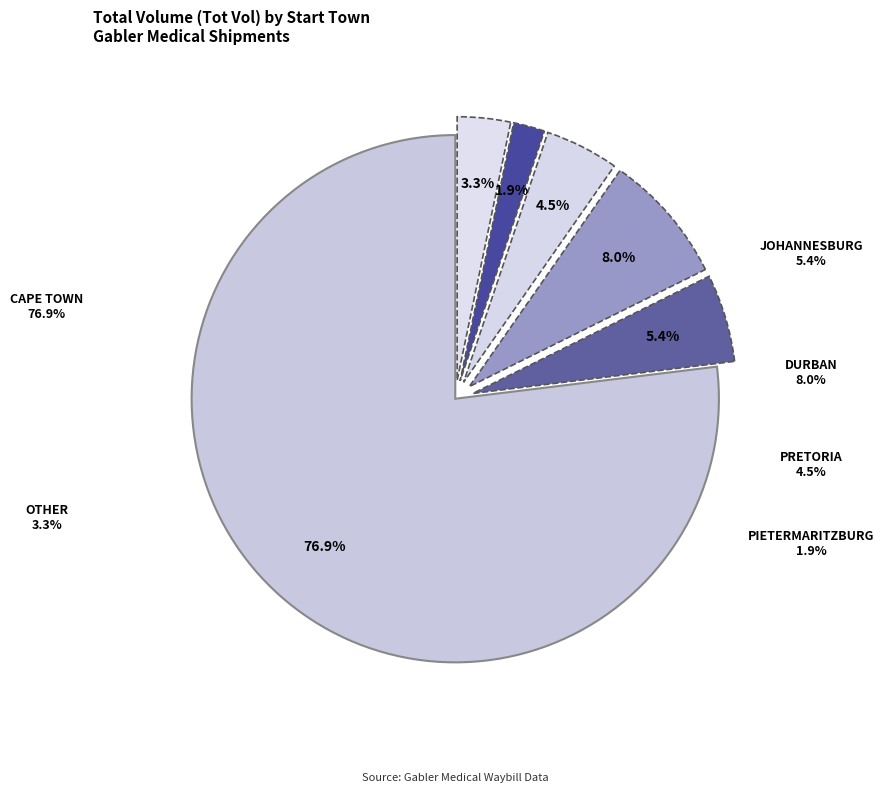

Is it true that JOHANNESBURG is 32% of the pie?

False